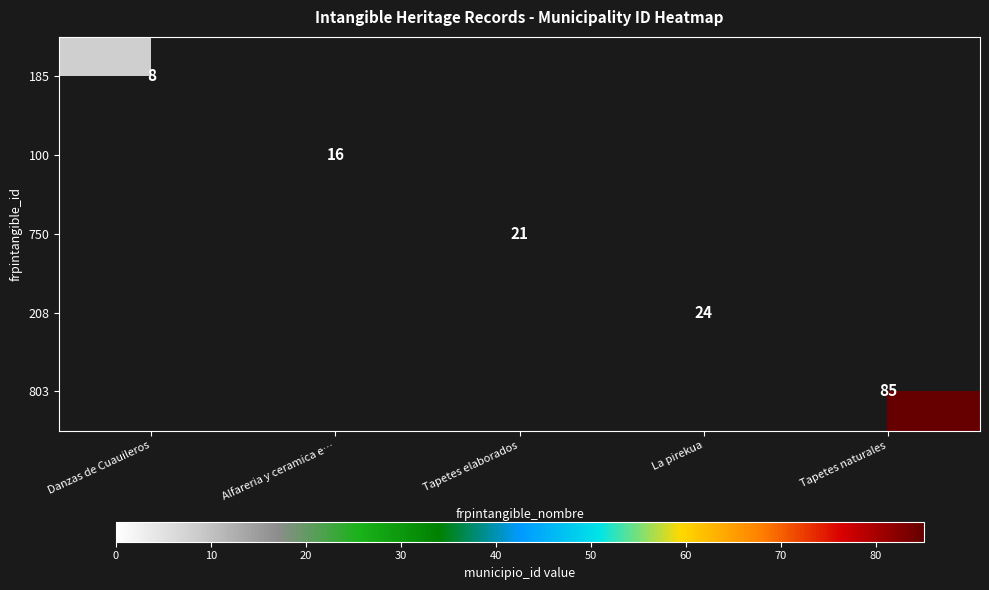

The 100 series shows 6 at Alfareria y ceramica e…. True or false?

False